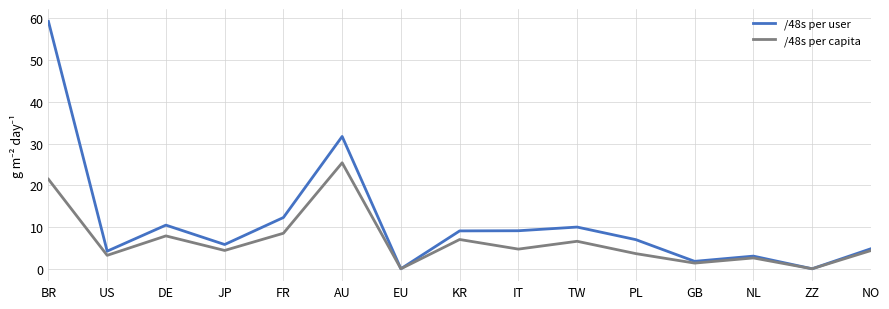

Is it true that /48s per capita equals 1.2 at NO?

False